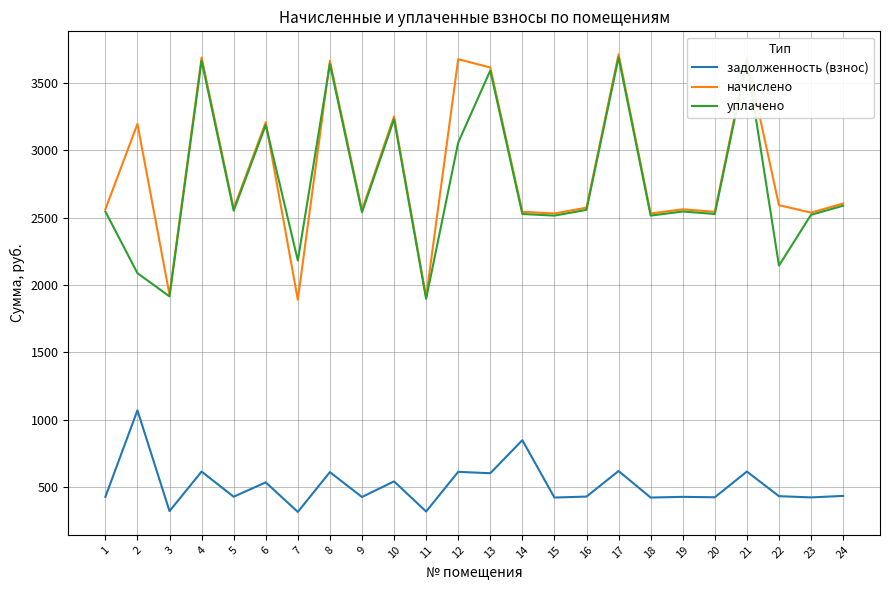

Is the value of уплачено at 11 greater than the value of задолженность (взнос) at 23?

Yes